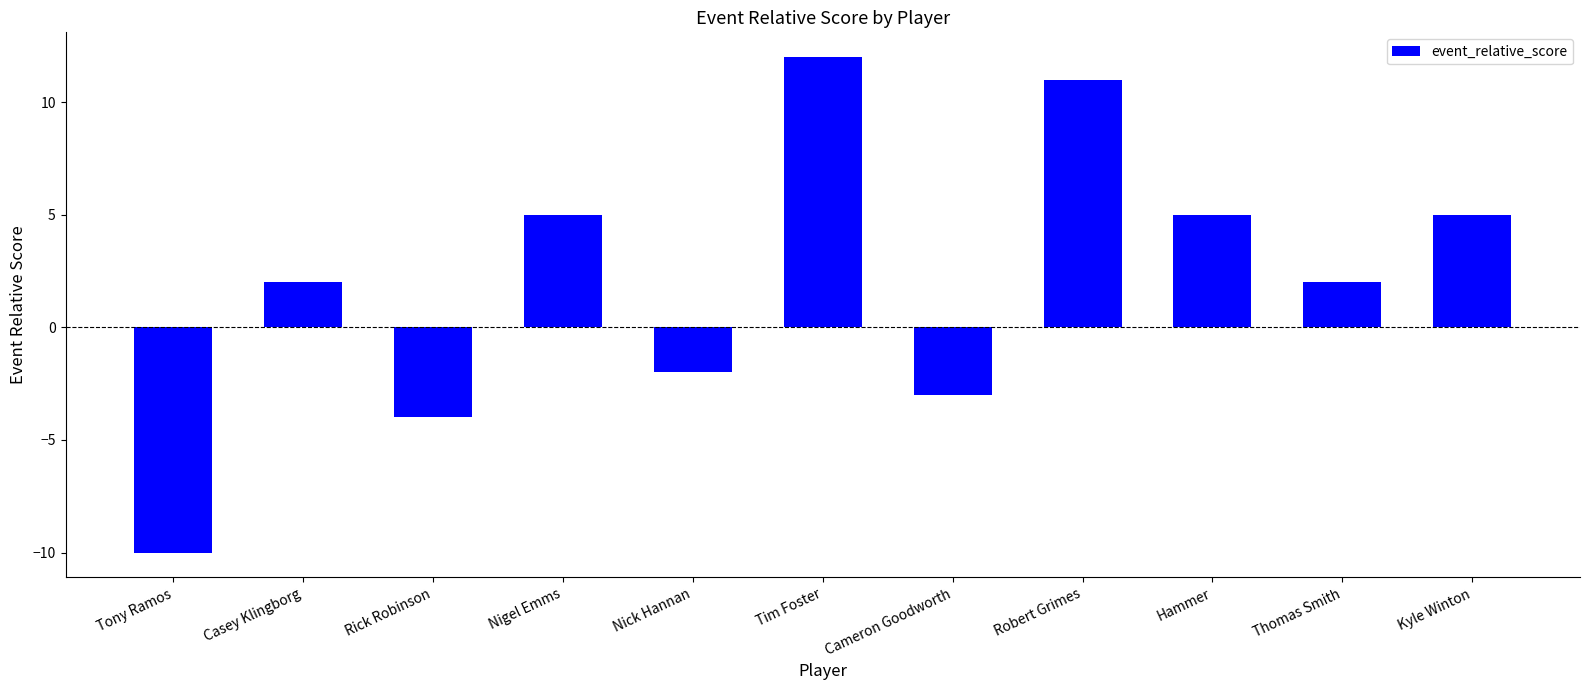

What is the difference between the values at Tim Foster and Rick Robinson?

16